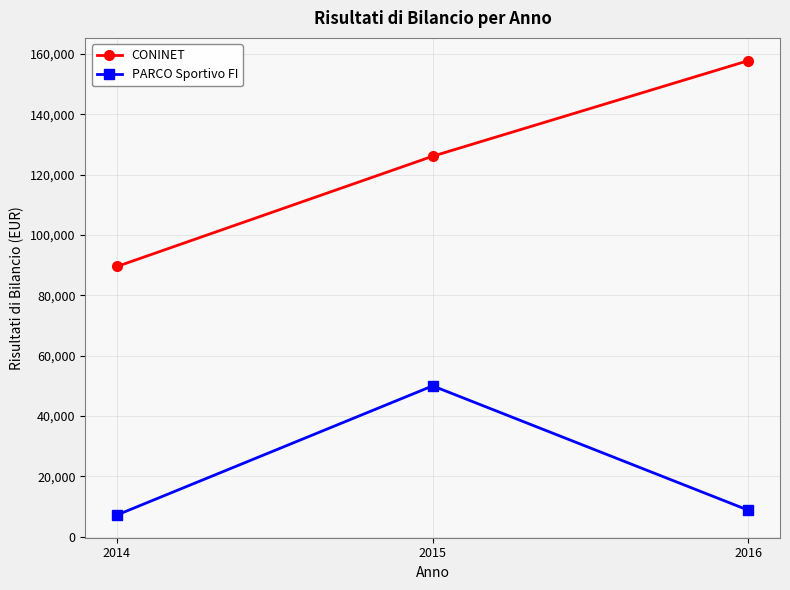

True or false: CONINET has a value of 44133.1 at 2016.

False